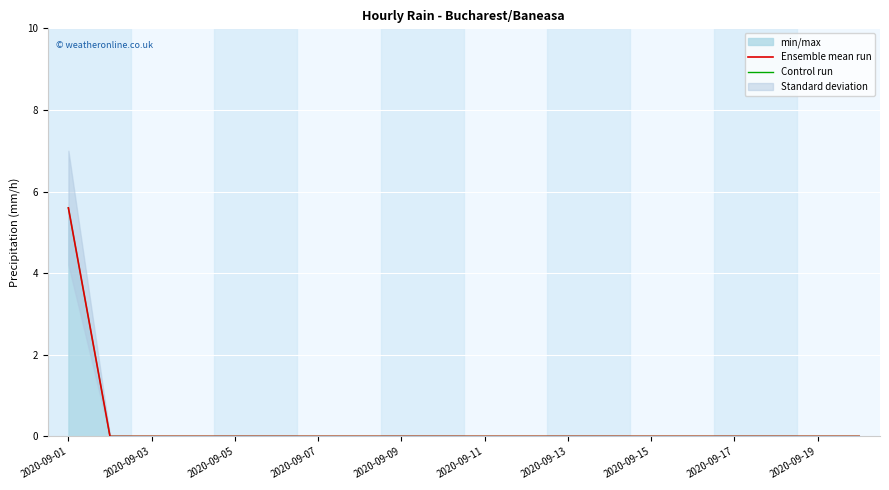

What position from the left is 2020-09-07?

7